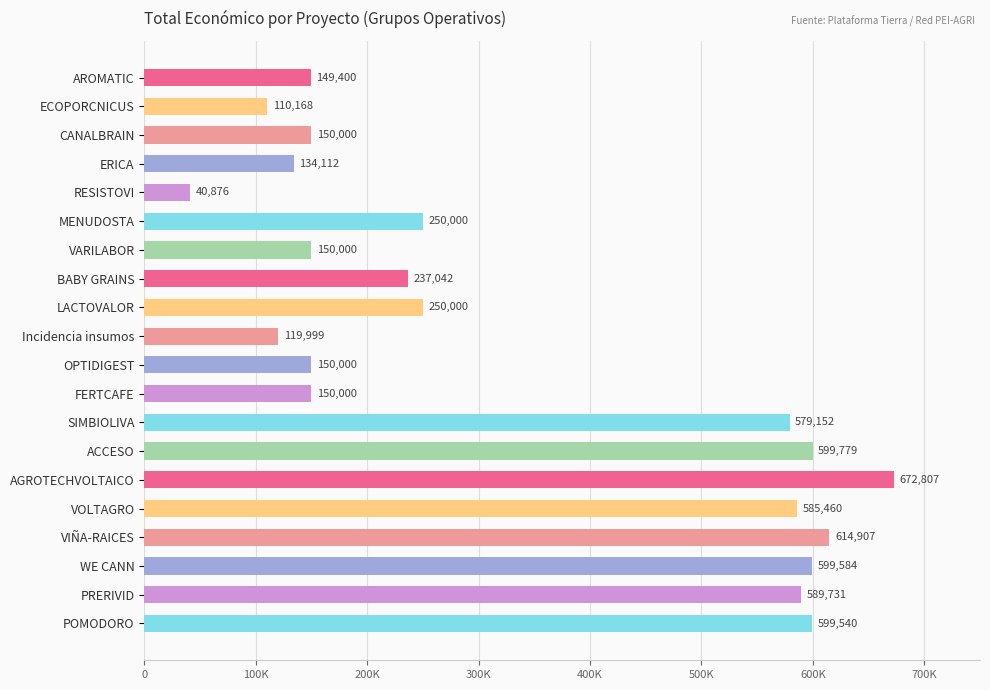

Does the chart contain any negative values?

No